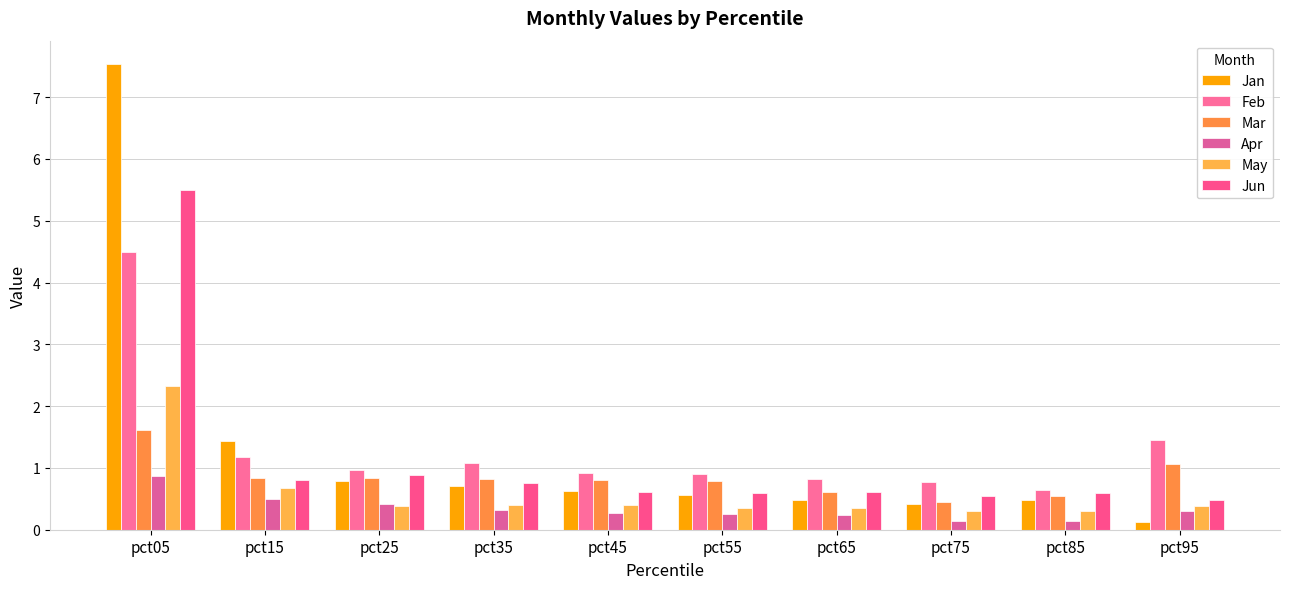

Reading left to right, what are all the values shown in this chart?

Jan: 7.5	1.4	0.8	0.7	0.6	0.6	0.5	0.4	0.5	0.1
Feb: 4.5	1.2	1.0	1.1	0.9	0.9	0.8	0.8	0.6	1.4
Mar: 1.6	0.8	0.8	0.8	0.8	0.8	0.6	0.4	0.5	1.1
Apr: 0.9	0.5	0.4	0.3	0.3	0.2	0.2	0.1	0.1	0.3
May: 2.3	0.7	0.4	0.4	0.4	0.4	0.4	0.3	0.3	0.4
Jun: 5.5	0.8	0.9	0.8	0.6	0.6	0.6	0.5	0.6	0.5